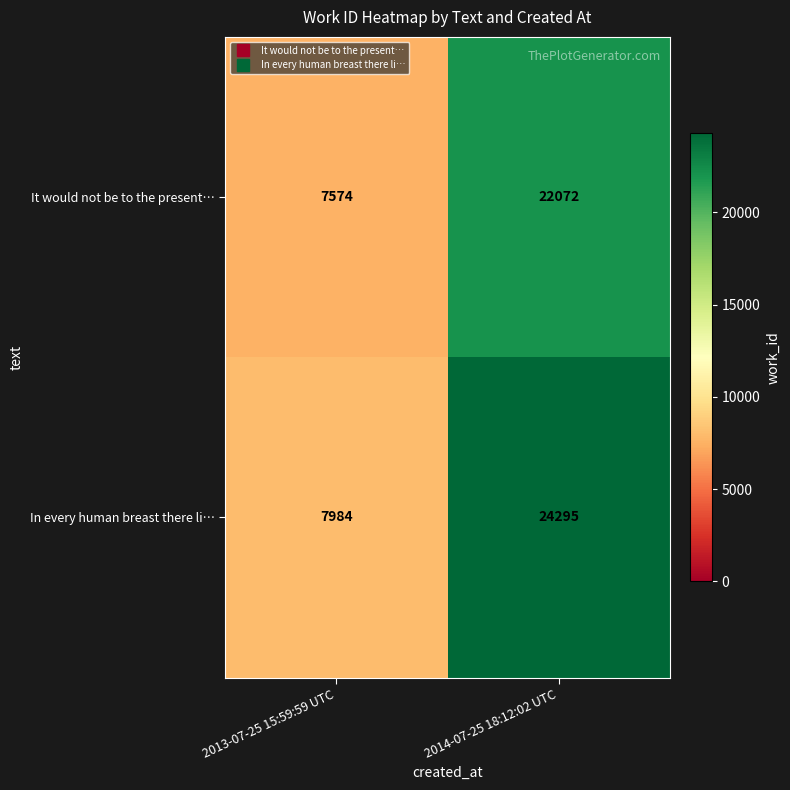

Which series has the largest total across all categories?

In every human breast there li…